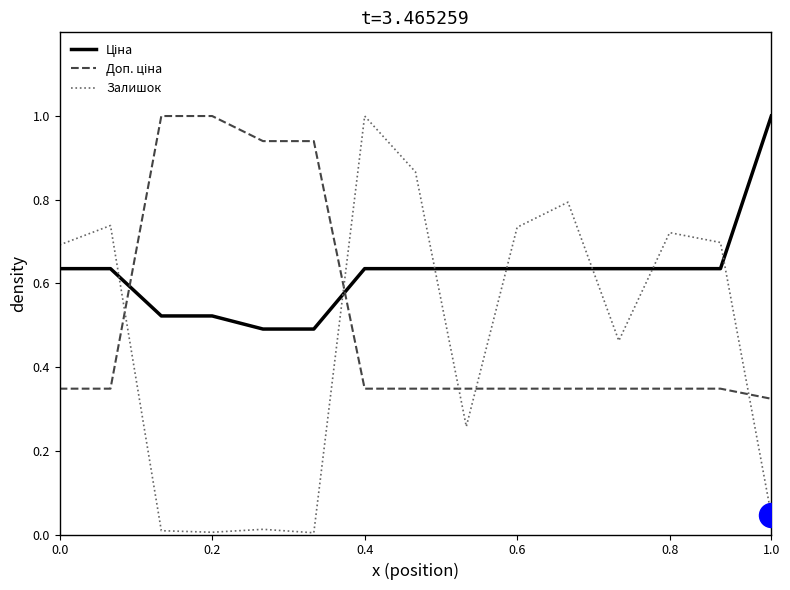

At how many categories does at least one series exceed 0?

15